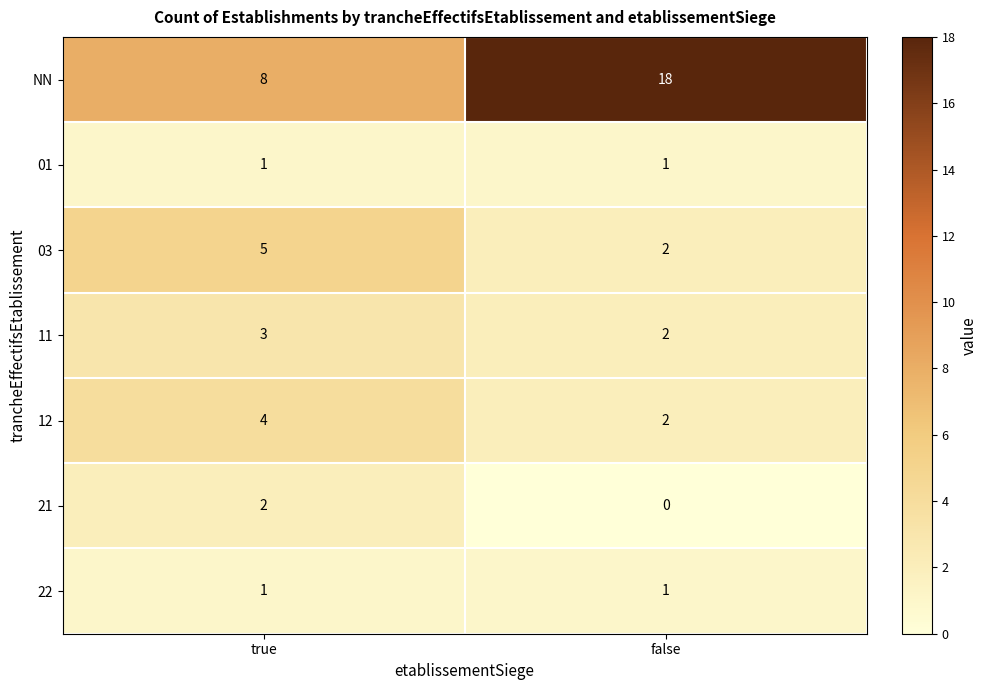

Which label corresponds to the smallest value in the chart?

false